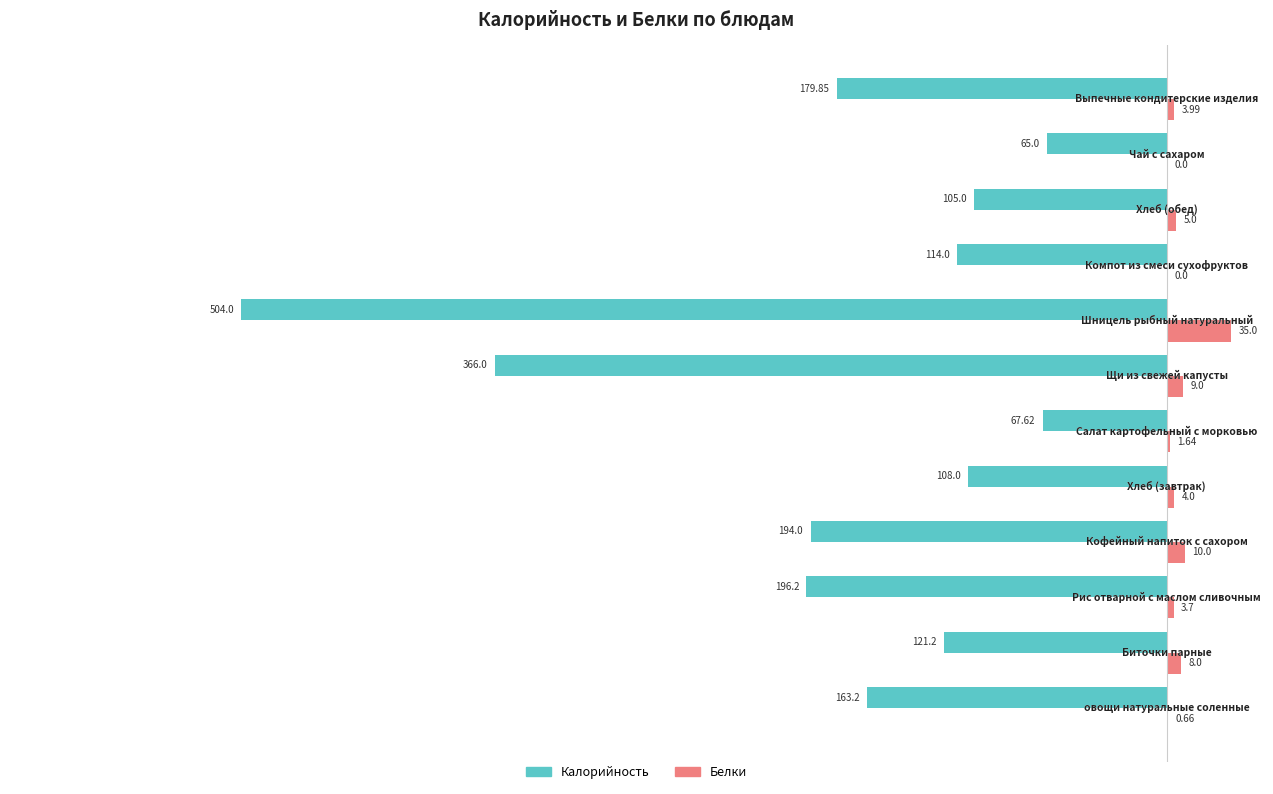

What is the maximum value shown in the chart?

35.0